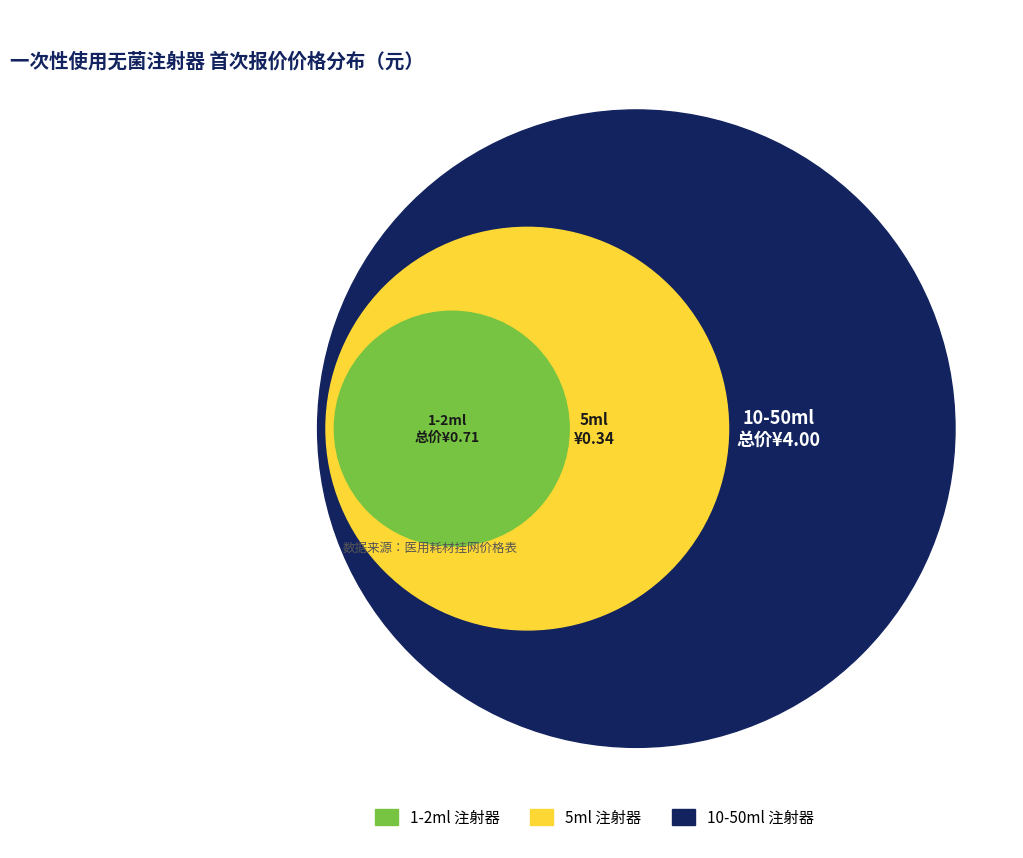

The 2ml slice represents 2% of the pie. True or false?

False